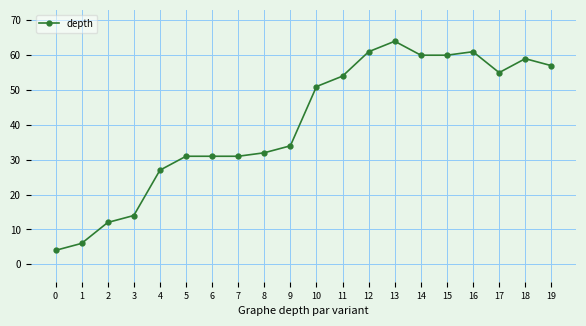

What is the value of the 11th point from the left?

51